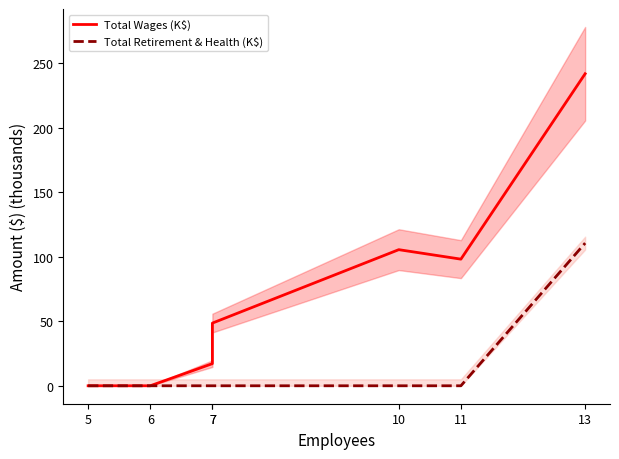

True or false: Total Retirement & Health (K$) has more than 0 points higher than both neighbors.

False